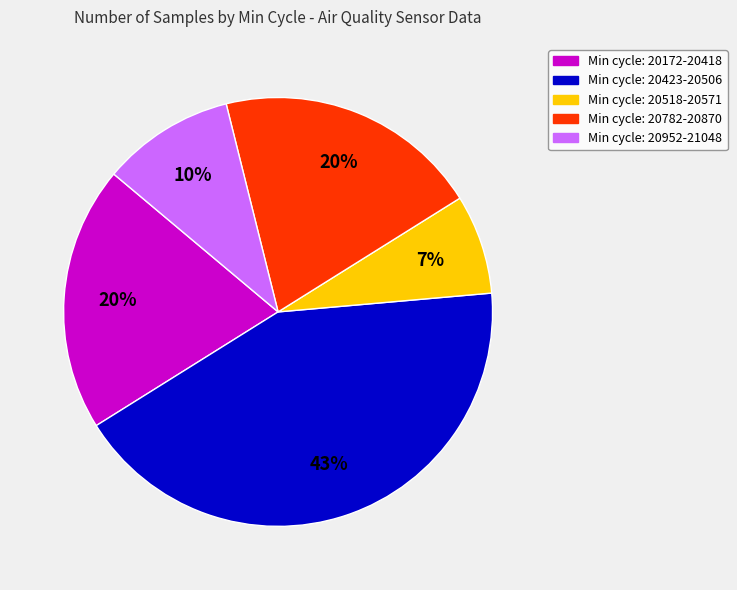

What is the ratio of the value at Min cycle: 20172-20418 to the value at Min cycle: 20423-20506?

0.5